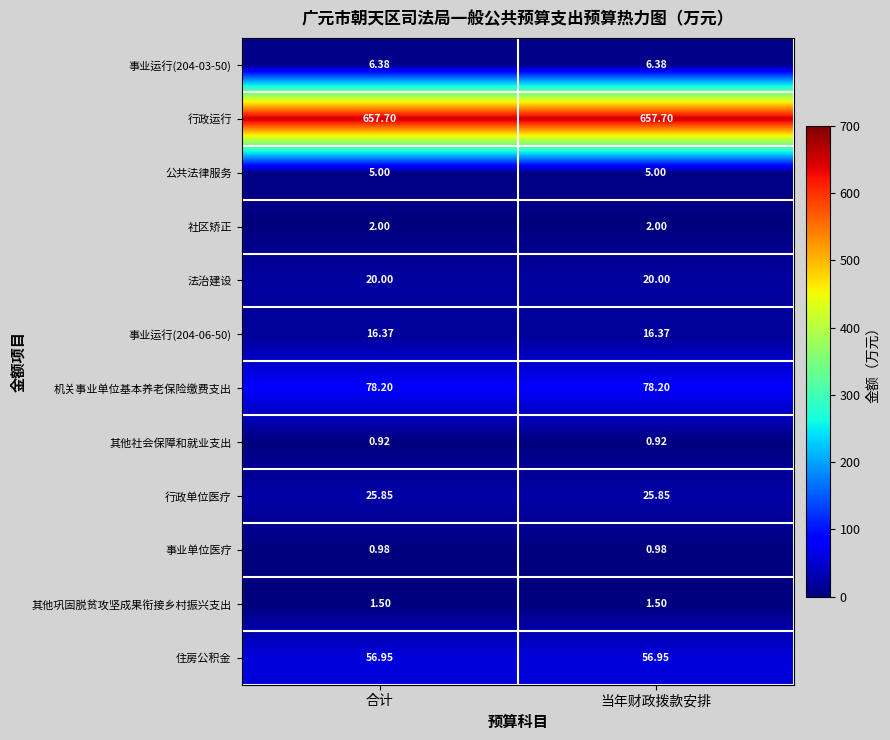

Is the value of 社区矫正 at 当年财政拨款安排 greater than the value of 事业单位医疗 at 合计?

Yes